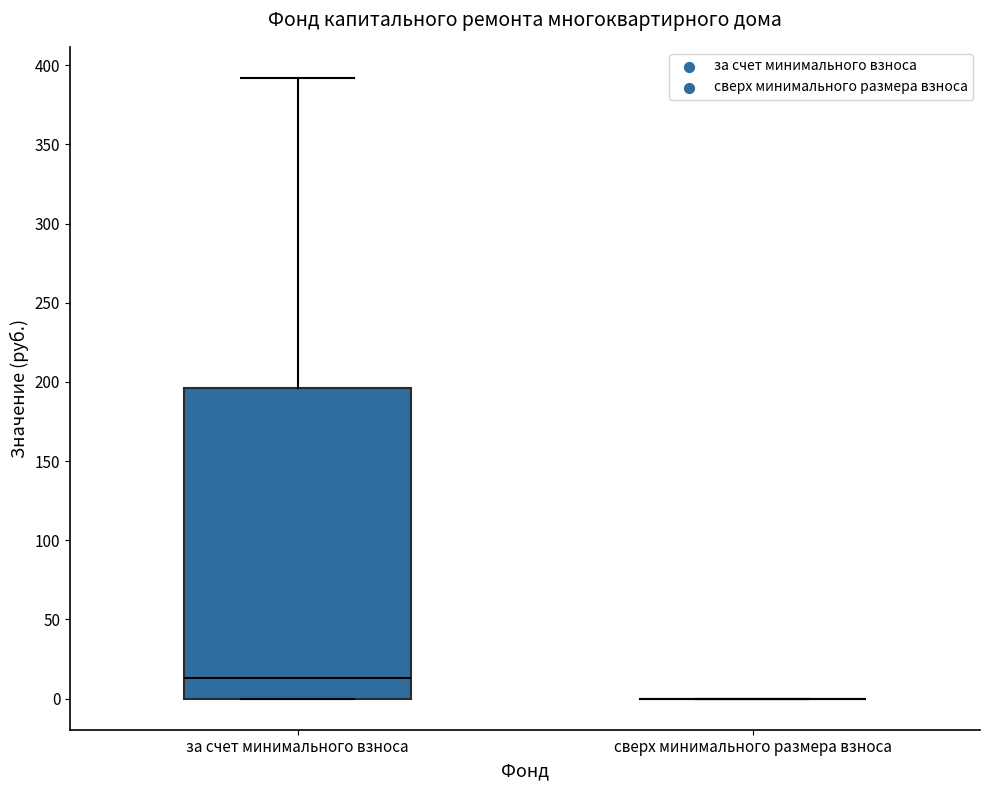

Which box is the tallest, from its lower edge to its upper edge?

за счет минимального взноса